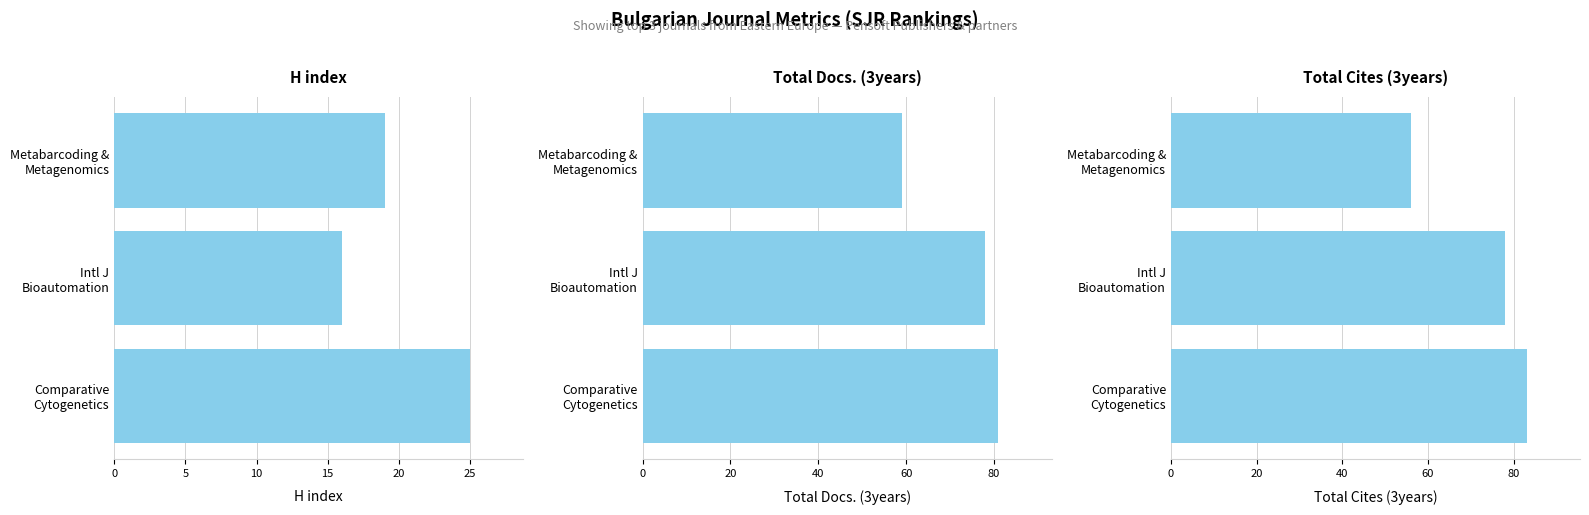

Is the value of Total Docs. (3years) at Comparative Cytogenetics greater than the value of H index at Comparative Cytogenetics?

Yes